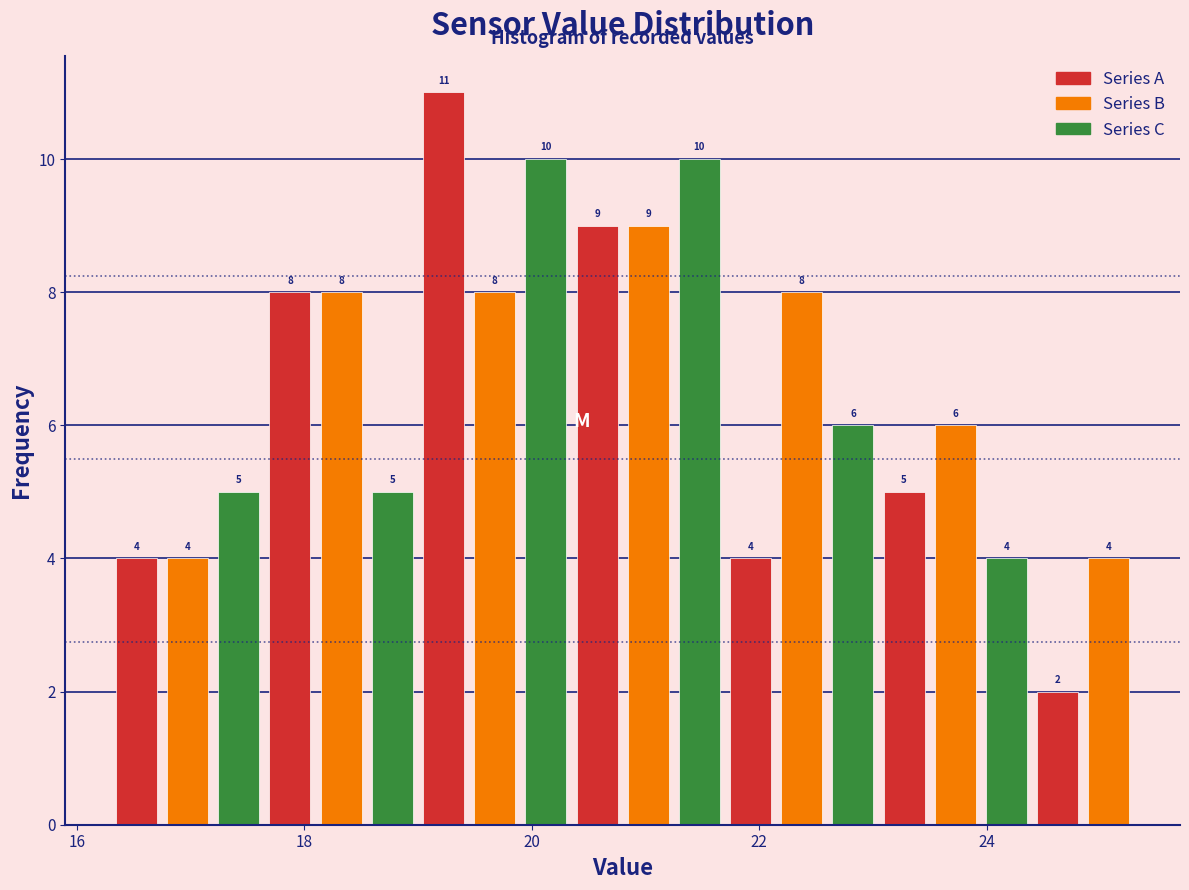

Read against the x-axis, roughly where is the centre of the tallest bar?

19.2